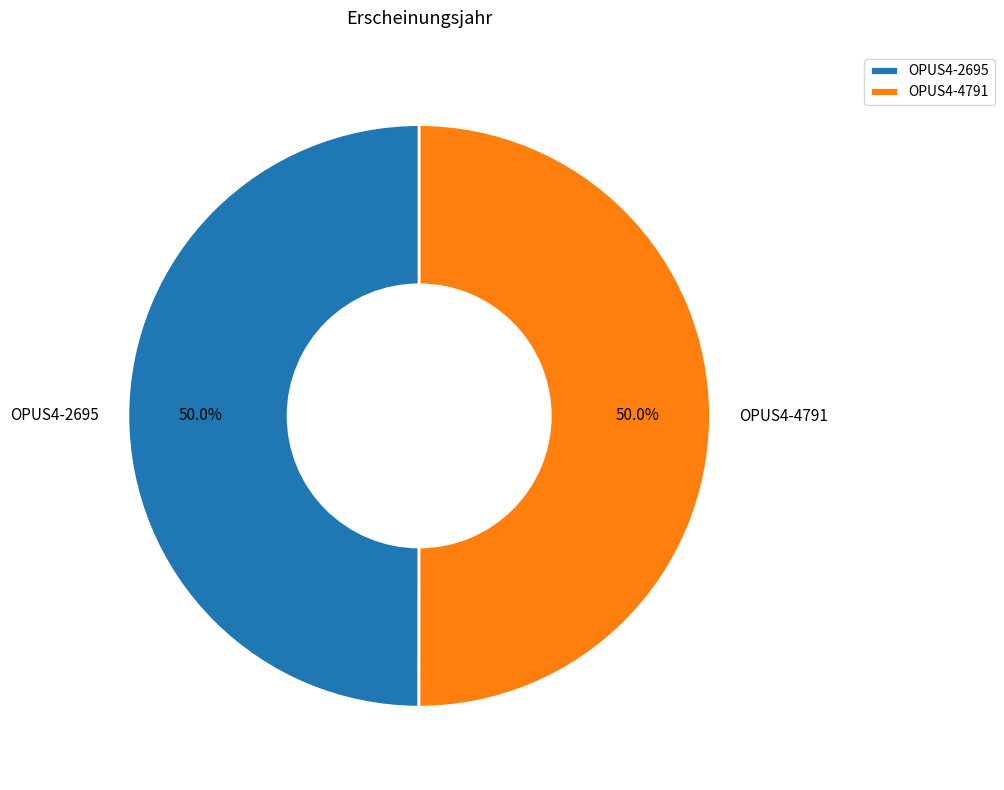

Combined, what portion of the pie is OPUS4-4791 and OPUS4-2695?

100.0%